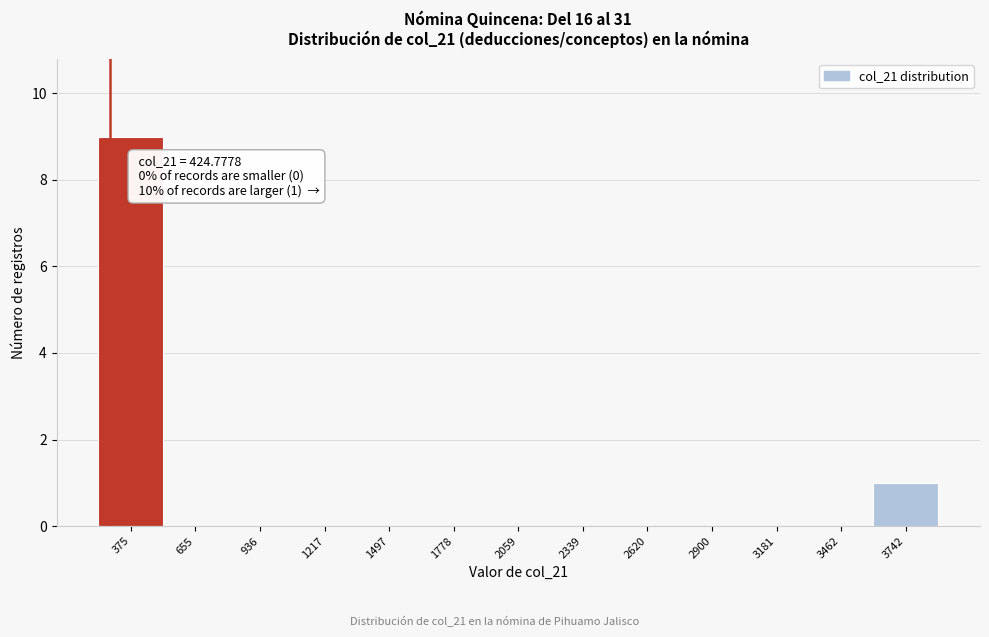

Reading left to right, transcribe all the data shown in this chart.

375=9	655=0	936=0	1217=0	1497=0	1778=0	2059=0	2339=0	2620=0	2900=0	3181=0	3462=0	3742=1